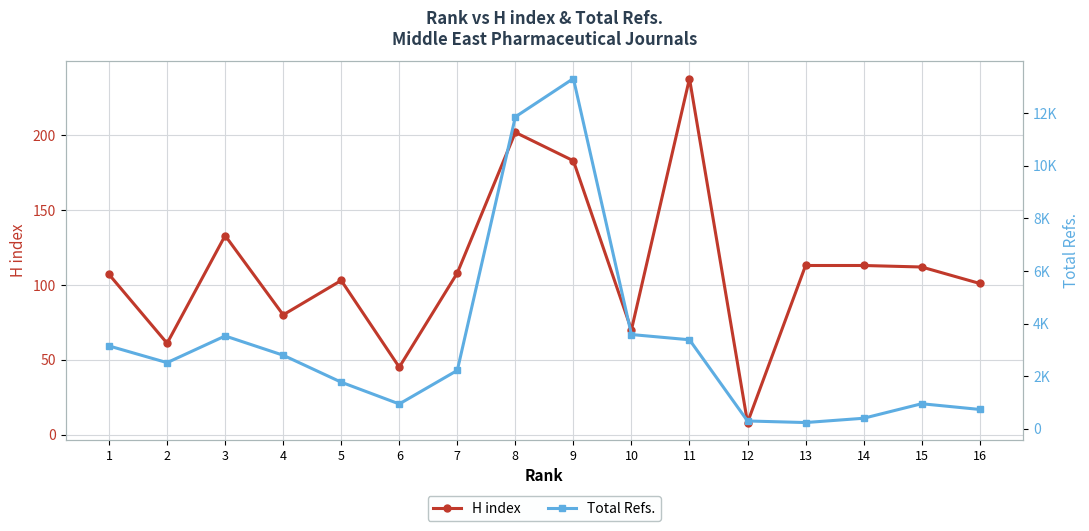

Is the value of Total Refs. at 8 greater than the value of H index at 10?

Yes